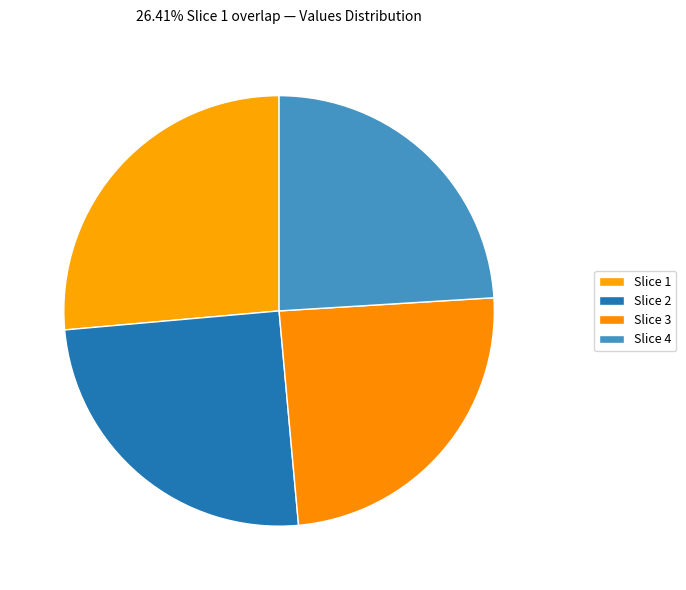

How many segments does this pie chart have?

4